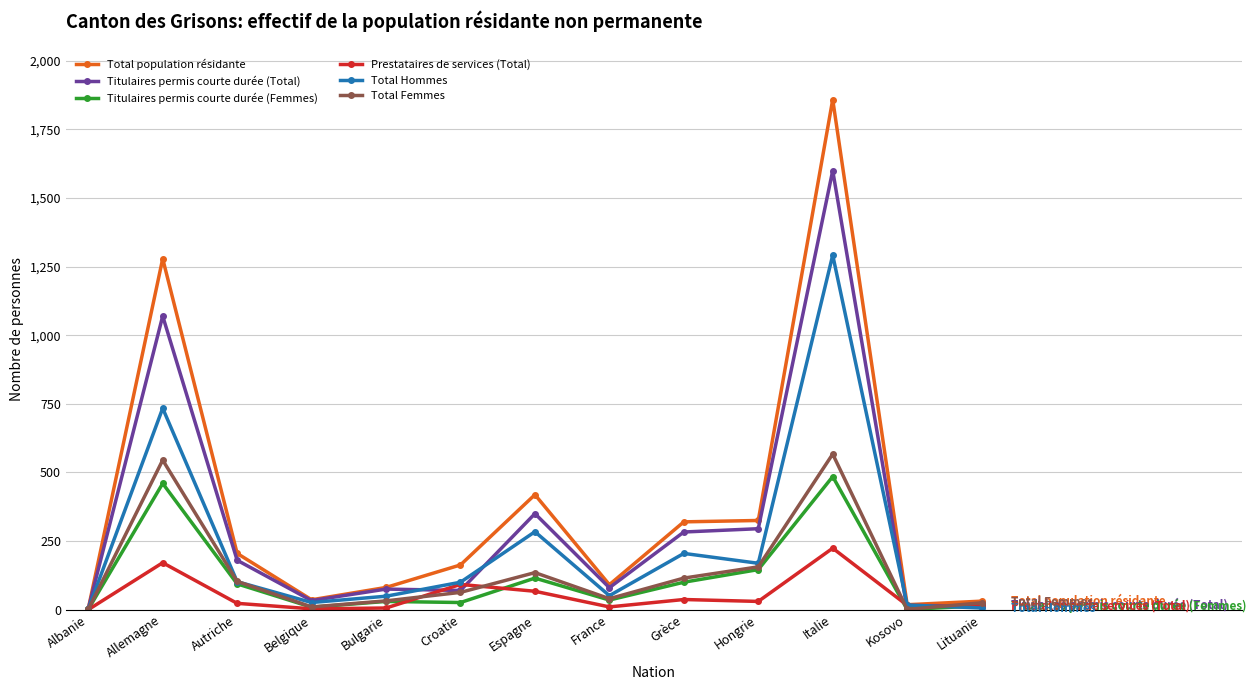

Which label corresponds to the largest value in the chart?

Italie